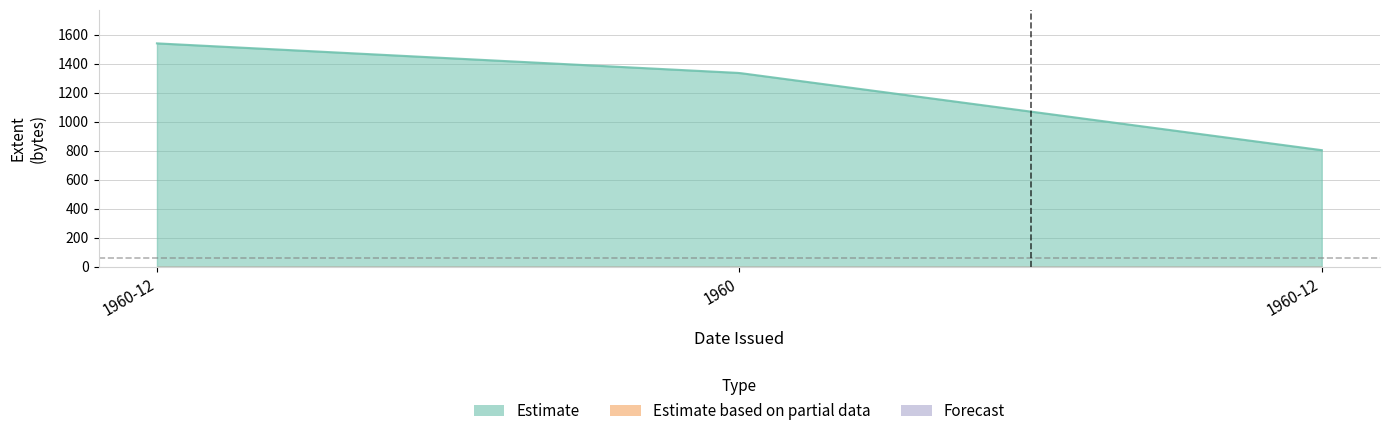

How many data points does each series have?

3